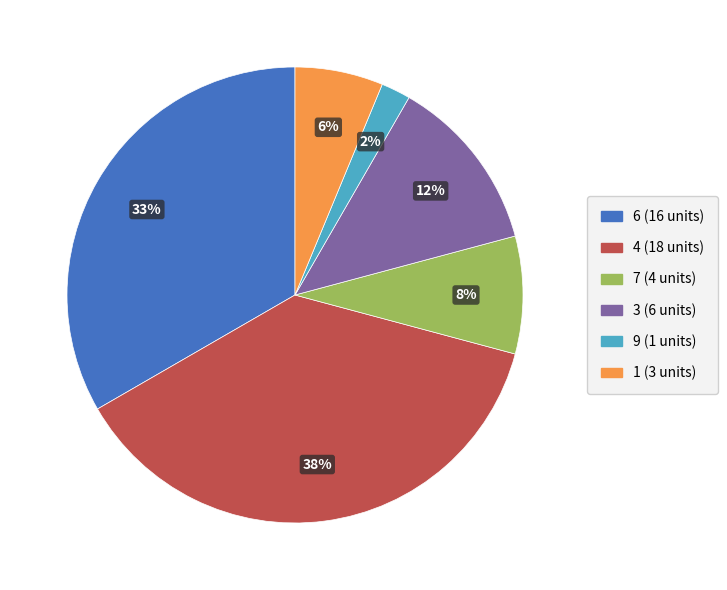

How many segments does this pie chart have?

6